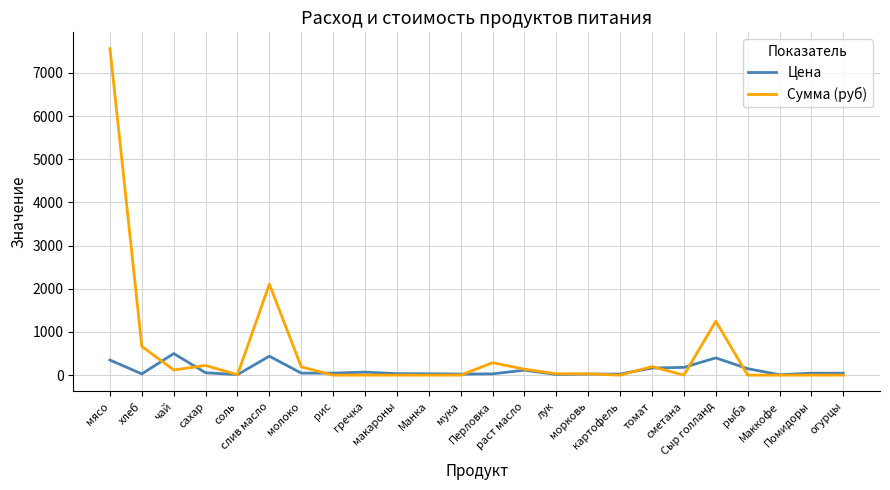

True or false: Цена has a value of 10.0 at Маккофе.

True